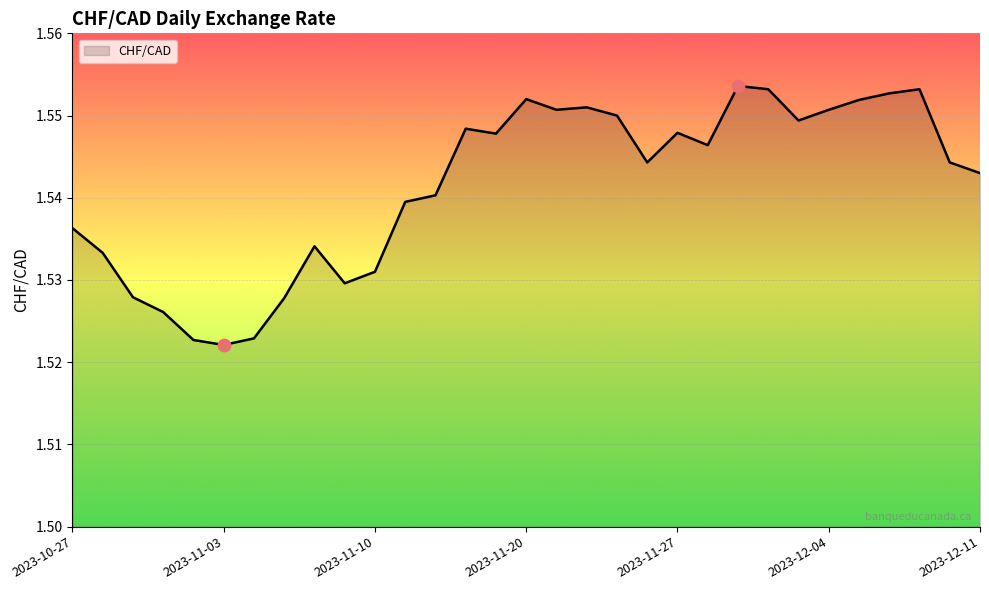

How many lines are shown in the chart?

1